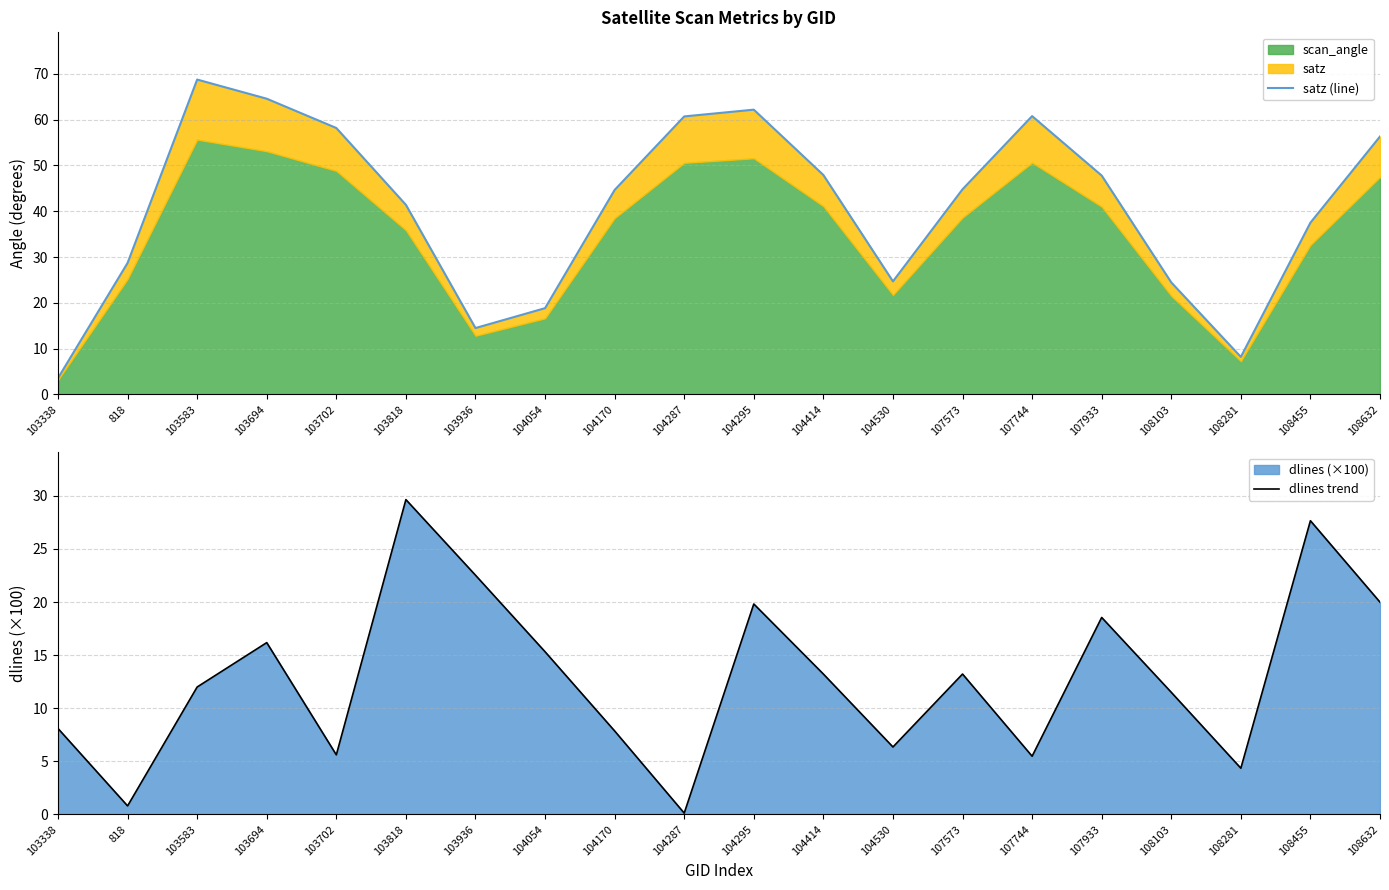

At which label does dlines trend first exceed 13?

103694